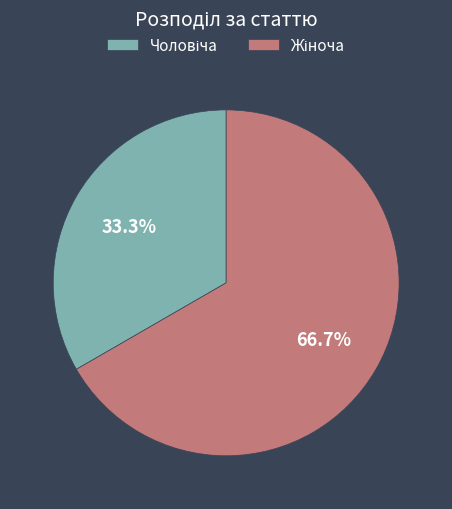

Is there a majority slice in this chart?

Yes